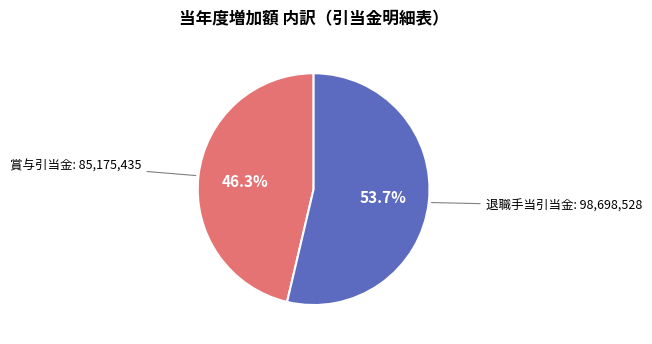

Does any single category account for the majority?

Yes